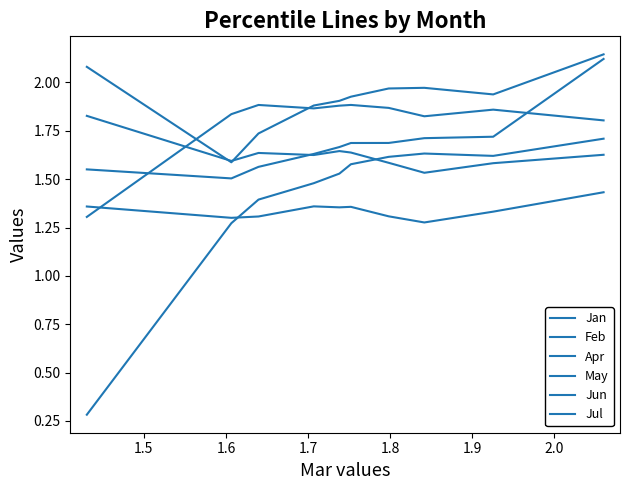

After their last crossing, which series has the higher values: May or Jul?

May